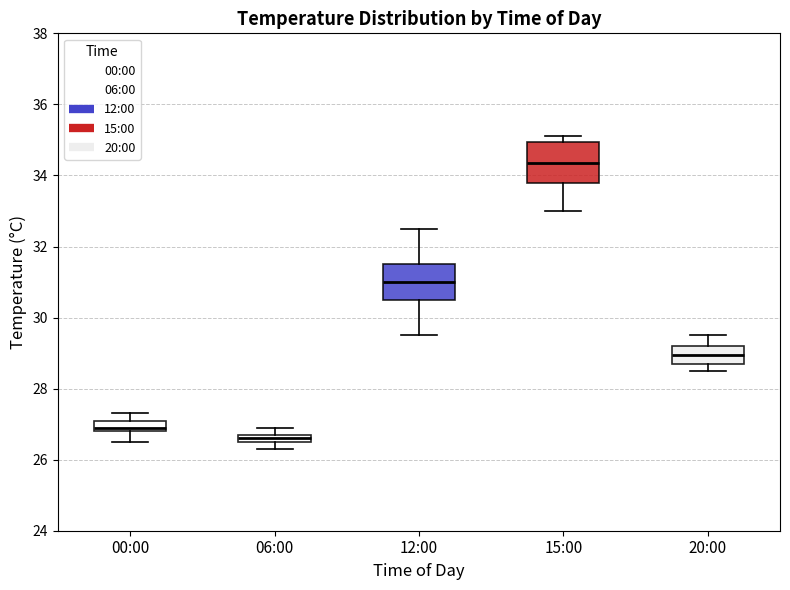

Which box's median line is the highest?

15:00